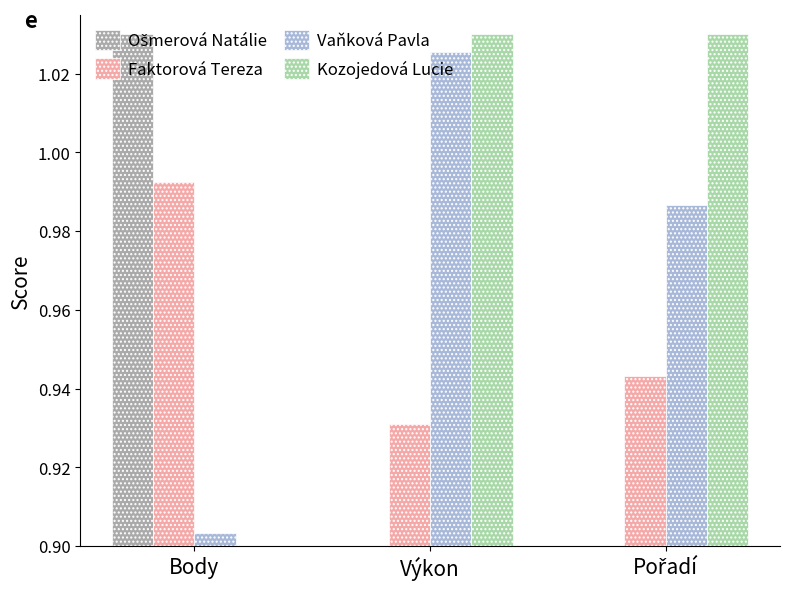

What is the label of the 2nd bar from the right?

Výkon